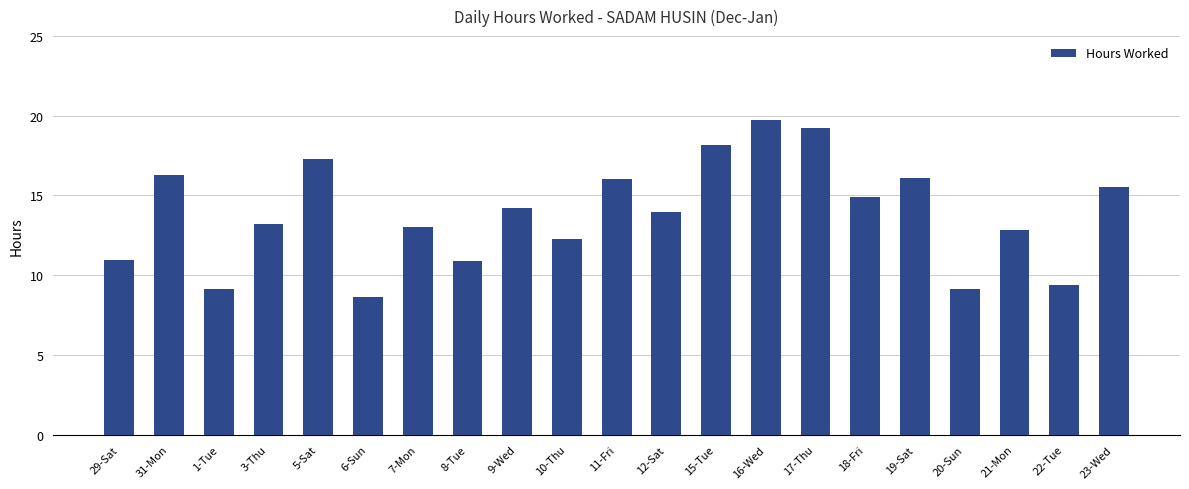

How many categories are shown in the chart?

21